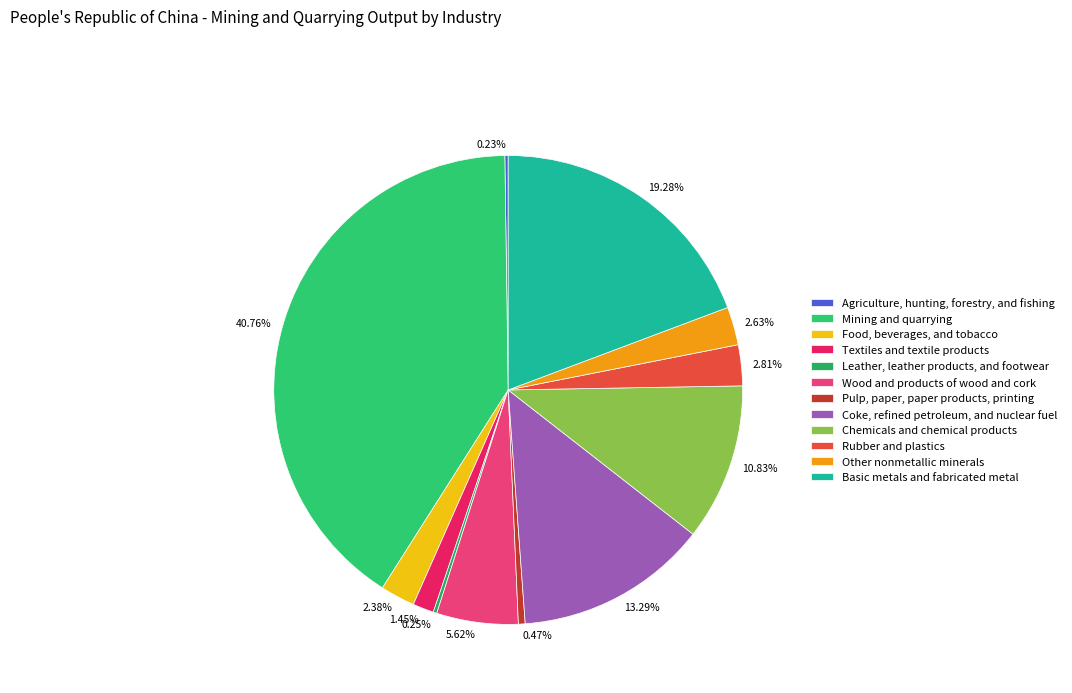

Between Pulp, paper, paper products, printing and Rubber and plastics, which is larger?

Rubber and plastics